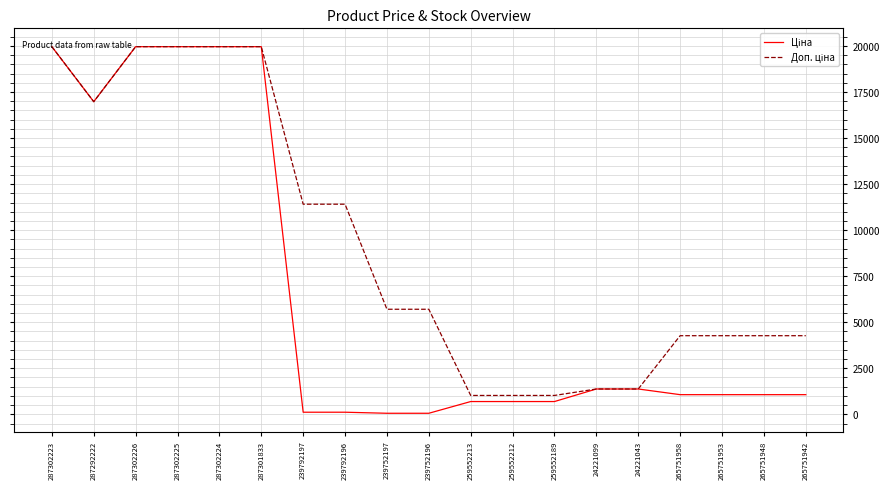

What is the maximum value shown in the chart?

19964.2